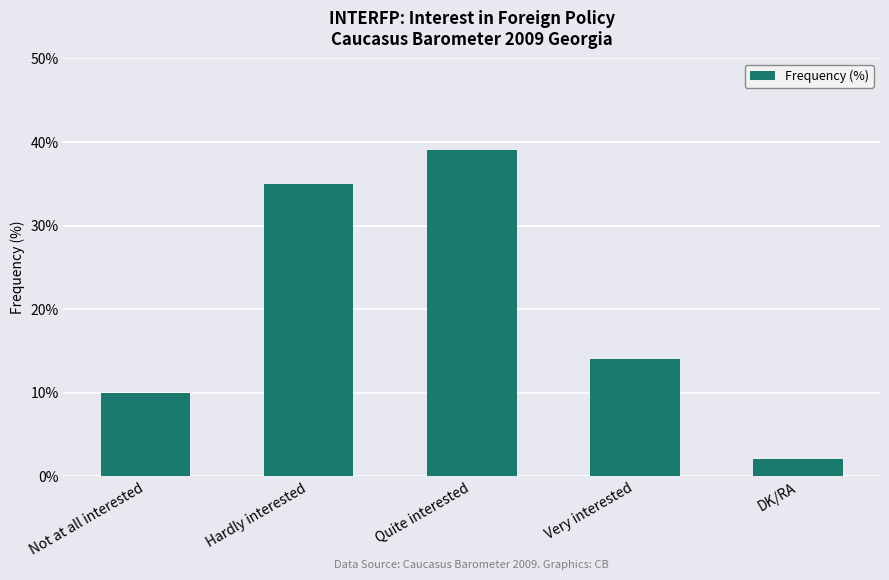

What is the sum of the values at Hardly interested and Very interested?

49